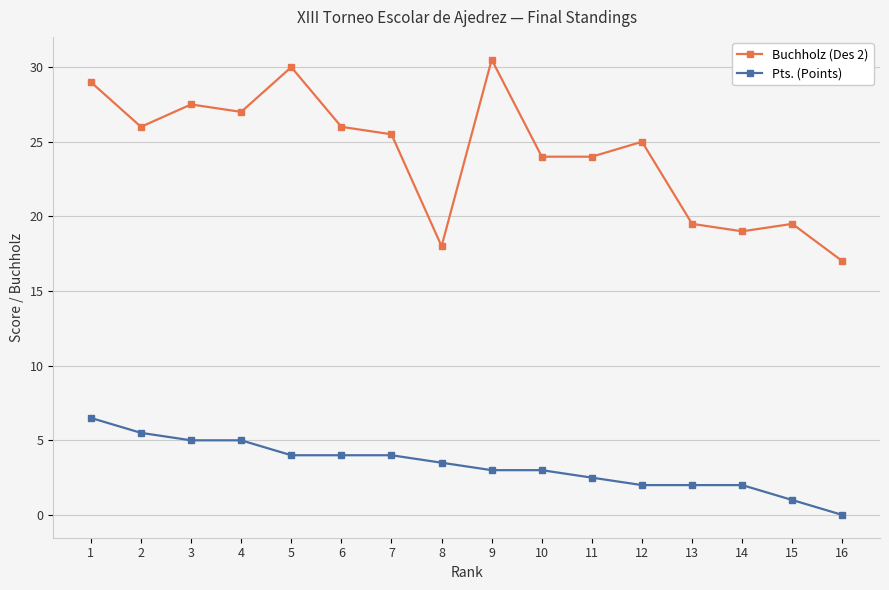

What is the highest value of the Buchholz (Des 2) series?

30.5